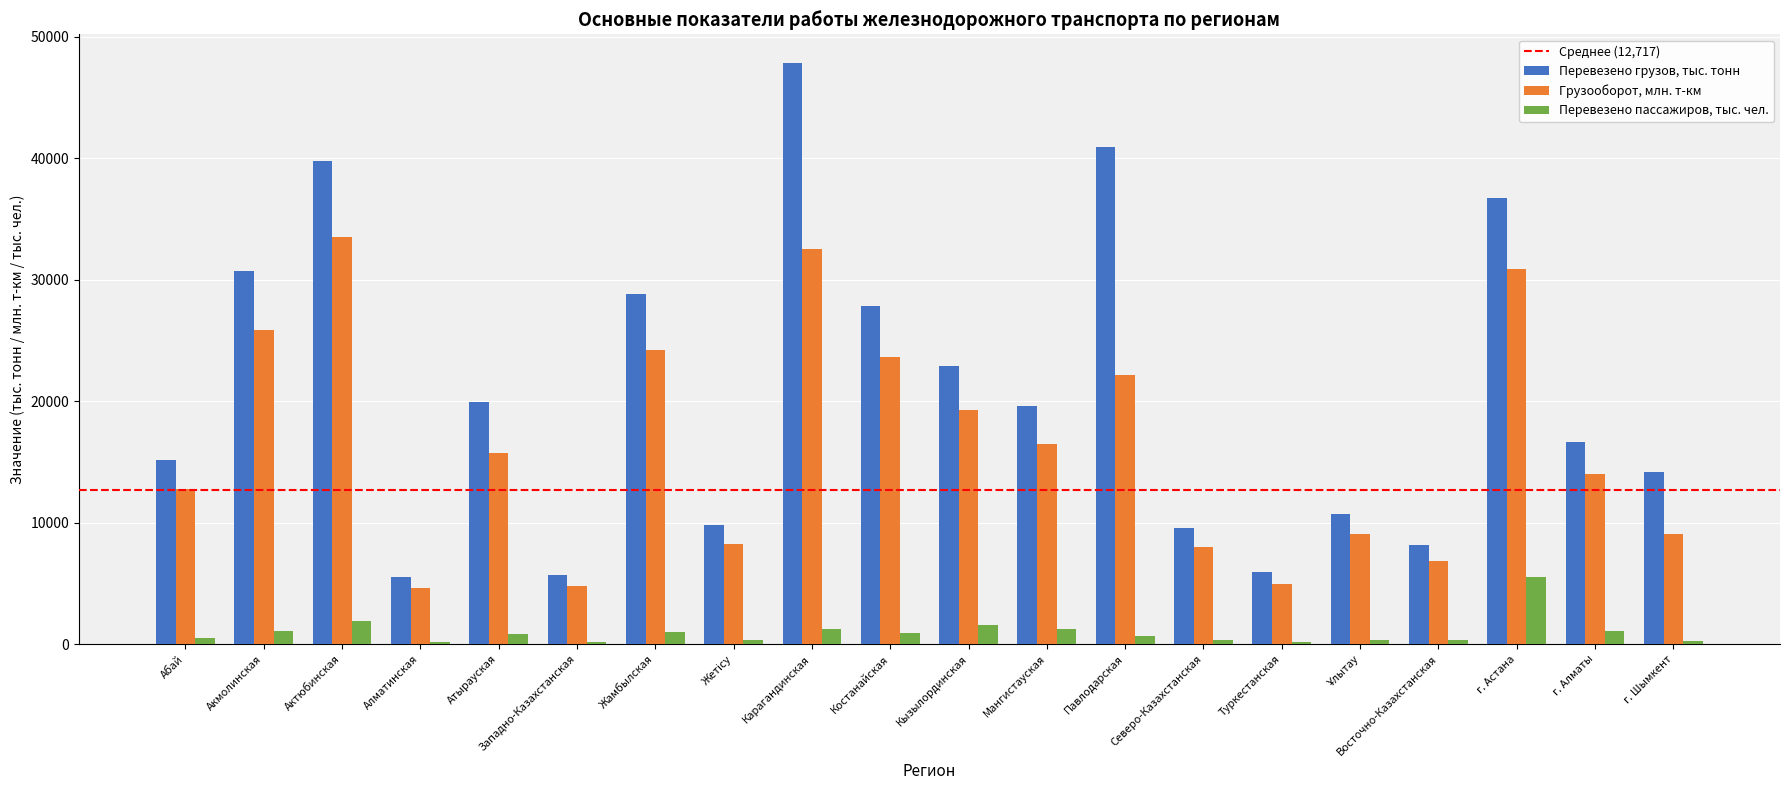

What is the average value of the Перевезено пассажиров, тыс. чел. series?

991.3